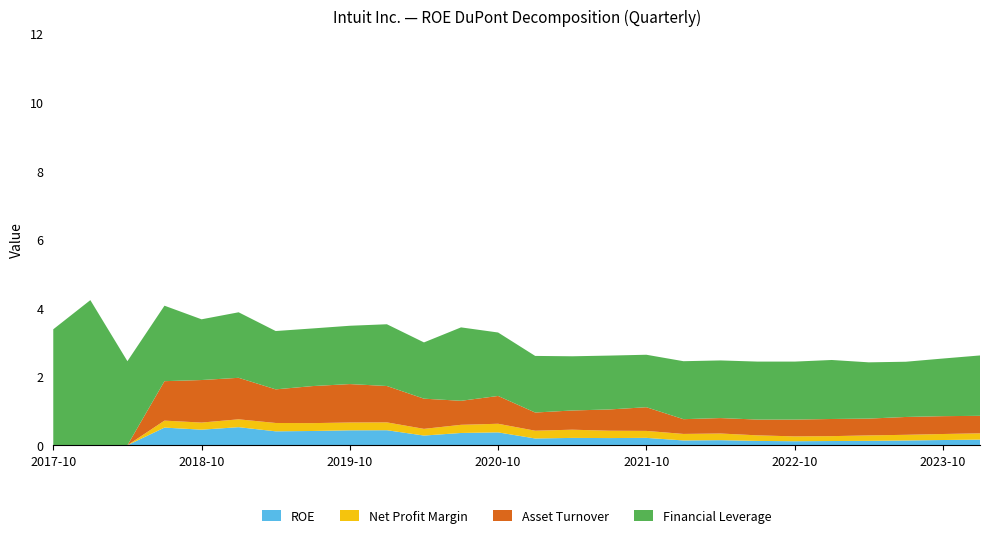

Reading right to left, what are all the values shown in this chart?

ROE: 2024-01-31=0.2	2023-10-31=0.2	2023-07-31=0.1	2023-04-30=0.1	2023-01-31=0.1	2022-10-31=0.1	2022-07-31=0.1	2022-04-30=0.1	2022-01-31=0.1	2021-10-31=0.2	2021-07-31=0.2	2021-04-30=0.2	2021-01-31=0.2	2020-10-31=0.4	2020-07-31=0.4	2020-04-30=0.3	2020-01-31=0.4	2019-10-31=0.4	2019-07-31=0.4	2019-04-30=0.4	2019-01-31=0.5	2018-10-31=0.5	2018-07-31=0.5	2018-04-30=0.0	2018-01-31=0.0	2017-10-31=0.0
Net Profit Margin: 2024-01-31=0.2	2023-10-31=0.2	2023-07-31=0.2	2023-04-30=0.2	2023-01-31=0.1	2022-10-31=0.1	2022-07-31=0.2	2022-04-30=0.2	2022-01-31=0.2	2021-10-31=0.2	2021-07-31=0.2	2021-04-30=0.2	2021-01-31=0.2	2020-10-31=0.3	2020-07-31=0.2	2020-04-30=0.2	2020-01-31=0.2	2019-10-31=0.2	2019-07-31=0.2	2019-04-30=0.2	2019-01-31=0.2	2018-10-31=0.2	2018-07-31=0.2	2018-04-30=0.0	2018-01-31=0.0	2017-10-31=0.0
Asset Turnover: 2024-01-31=0.5	2023-10-31=0.5	2023-07-31=0.5	2023-04-30=0.5	2023-01-31=0.5	2022-10-31=0.5	2022-07-31=0.5	2022-04-30=0.5	2022-01-31=0.4	2021-10-31=0.7	2021-07-31=0.6	2021-04-30=0.6	2021-01-31=0.5	2020-10-31=0.8	2020-07-31=0.7	2020-04-30=0.9	2020-01-31=1.1	2019-10-31=1.1	2019-07-31=1.1	2019-04-30=1.0	2019-01-31=1.2	2018-10-31=1.2	2018-07-31=1.1	2018-04-30=0.0	2018-01-31=0.0	2017-10-31=0.0
Financial Leverage: 2024-01-31=1.8	2023-10-31=1.7	2023-07-31=1.6	2023-04-30=1.6	2023-01-31=1.7	2022-10-31=1.7	2022-07-31=1.7	2022-04-30=1.7	2022-01-31=1.7	2021-10-31=1.5	2021-07-31=1.6	2021-04-30=1.6	2021-01-31=1.6	2020-10-31=1.9	2020-07-31=2.1	2020-04-30=1.6	2020-01-31=1.8	2019-10-31=1.7	2019-07-31=1.7	2019-04-30=1.7	2019-01-31=1.9	2018-10-31=1.8	2018-07-31=2.2	2018-04-30=2.5	2018-01-31=4.2	2017-10-31=3.4